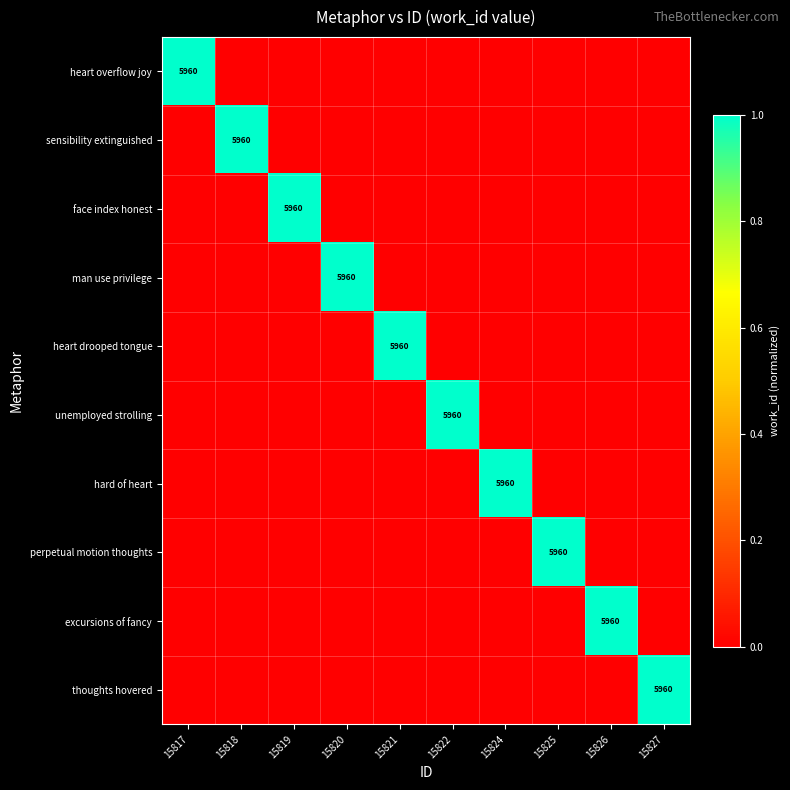

Between 15817 and 15824, which is larger?

15817